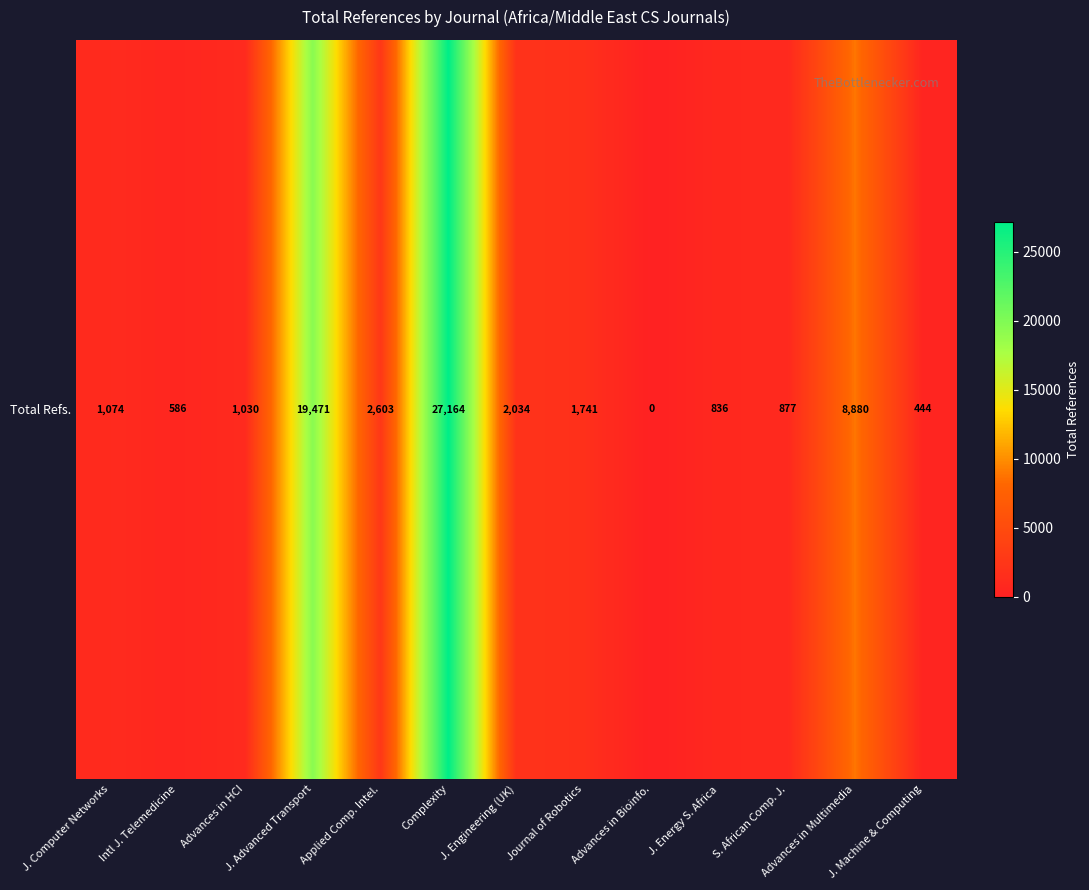

Reading left to right, what are all the values shown in this chart?

1074	586	1030	19471	2603	27164	2034	1741	0	836	877	8880	444